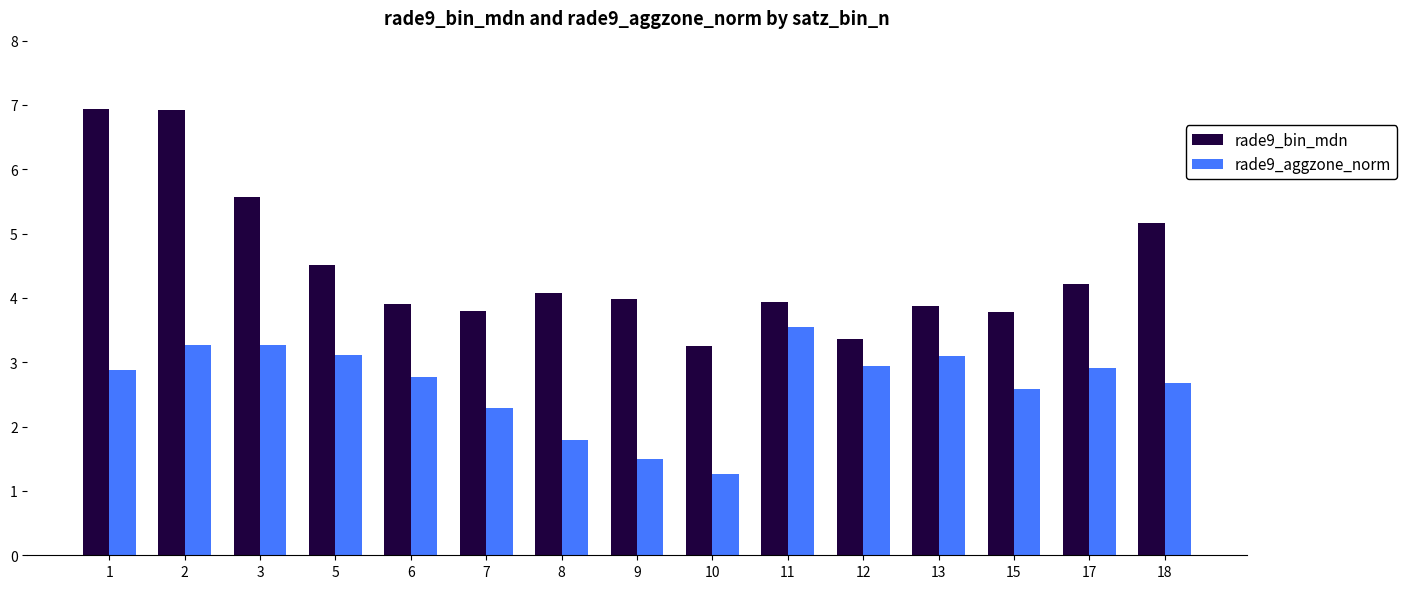

What is the maximum value for rade9_aggzone_norm?

3.5